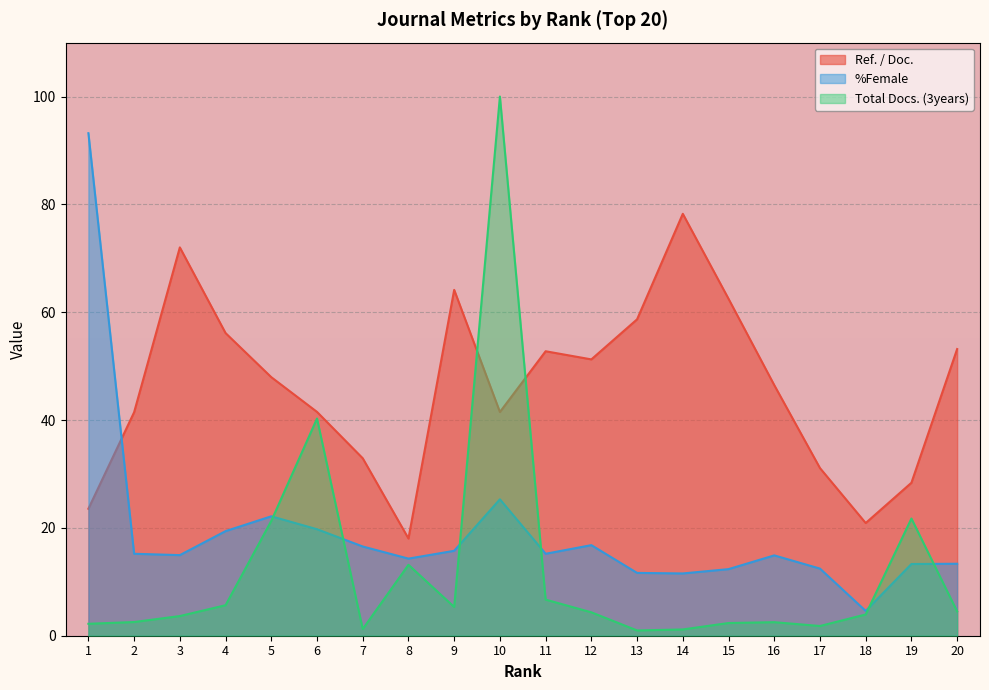

Does the chart display data point markers on the line(s)?

No